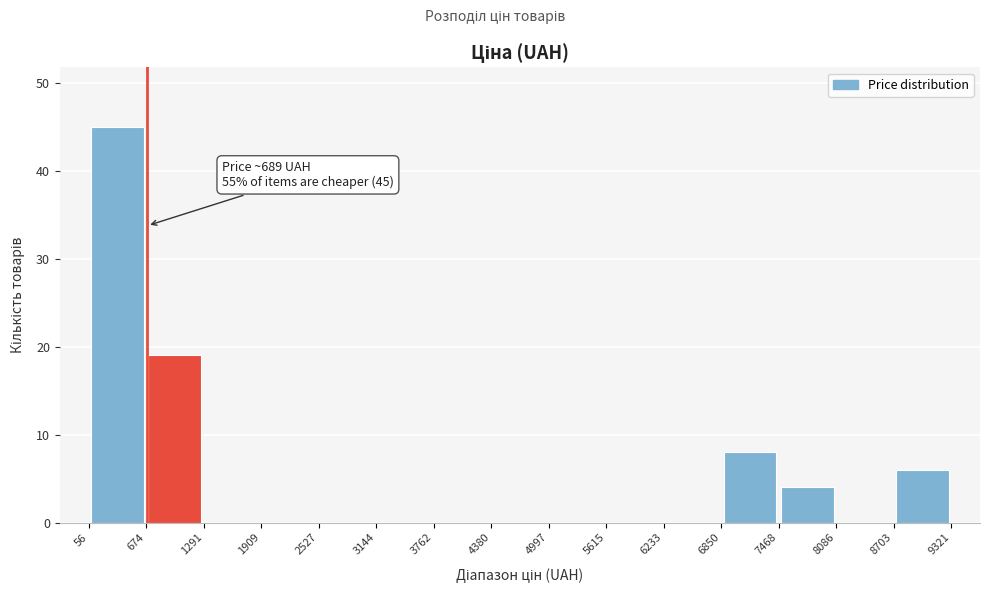

Which range on the x-axis has the tallest bar?

56 to 674